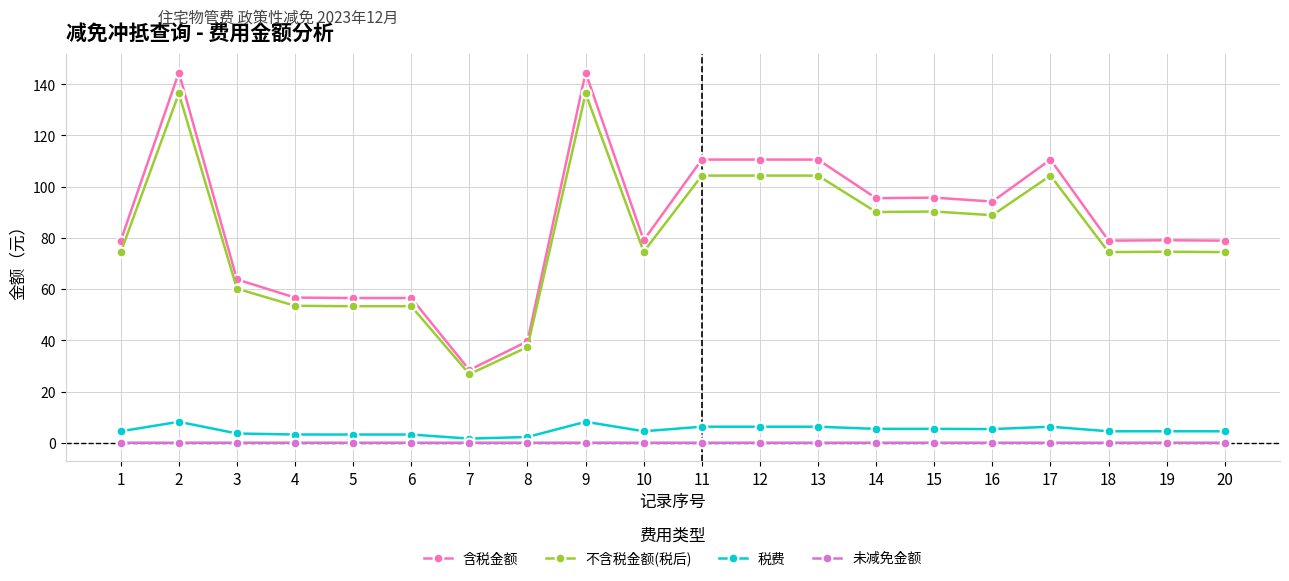

What is the difference between the second highest and second lowest values in the 税费 series?

5.9